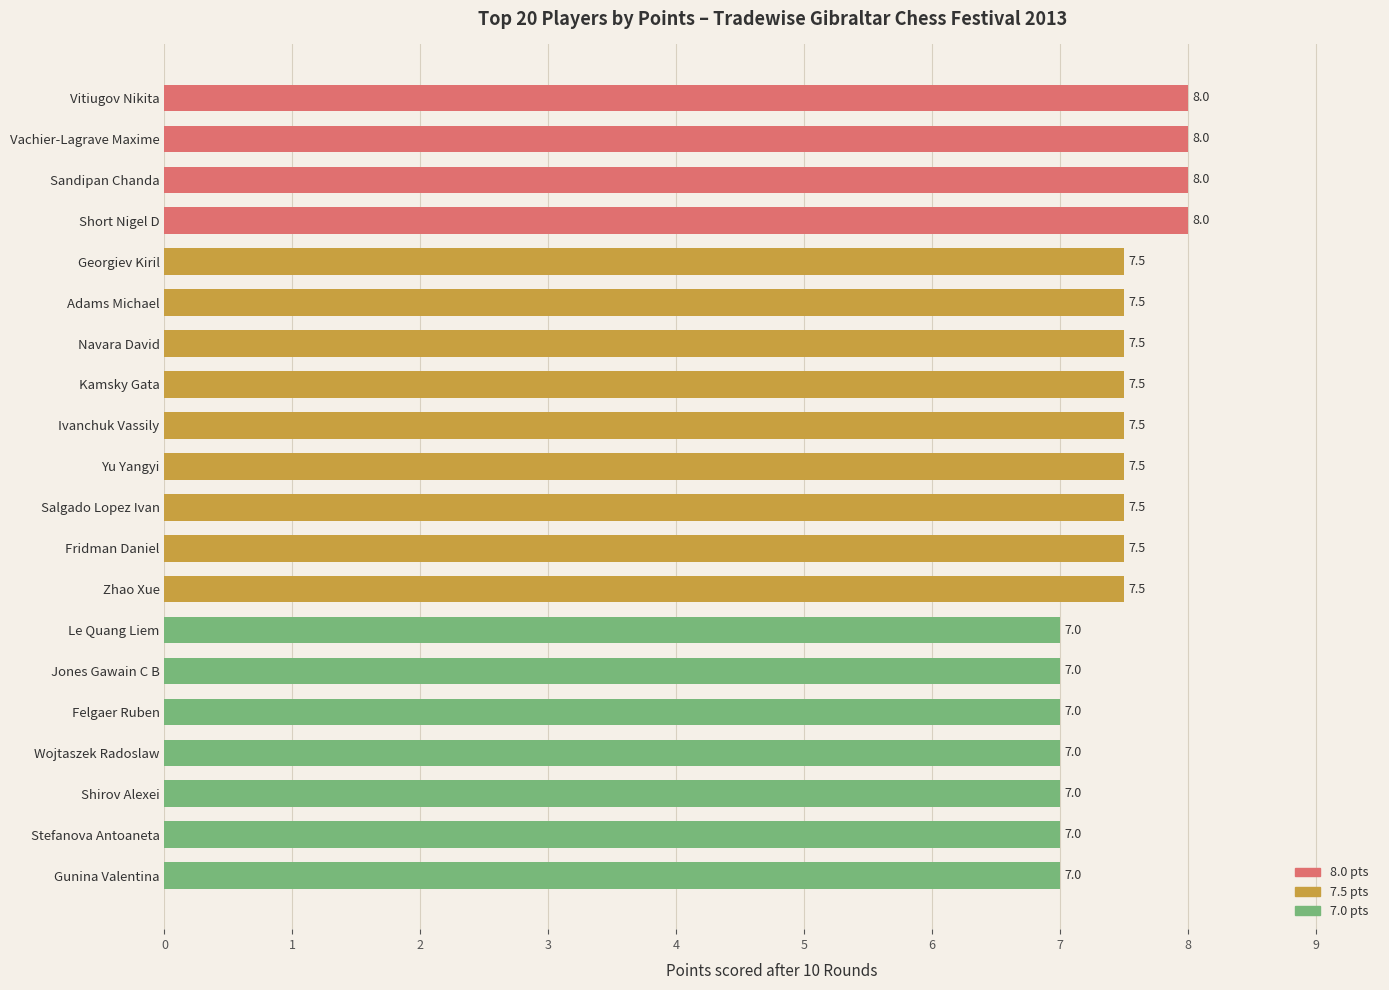

What is the greatest value displayed?

8.0